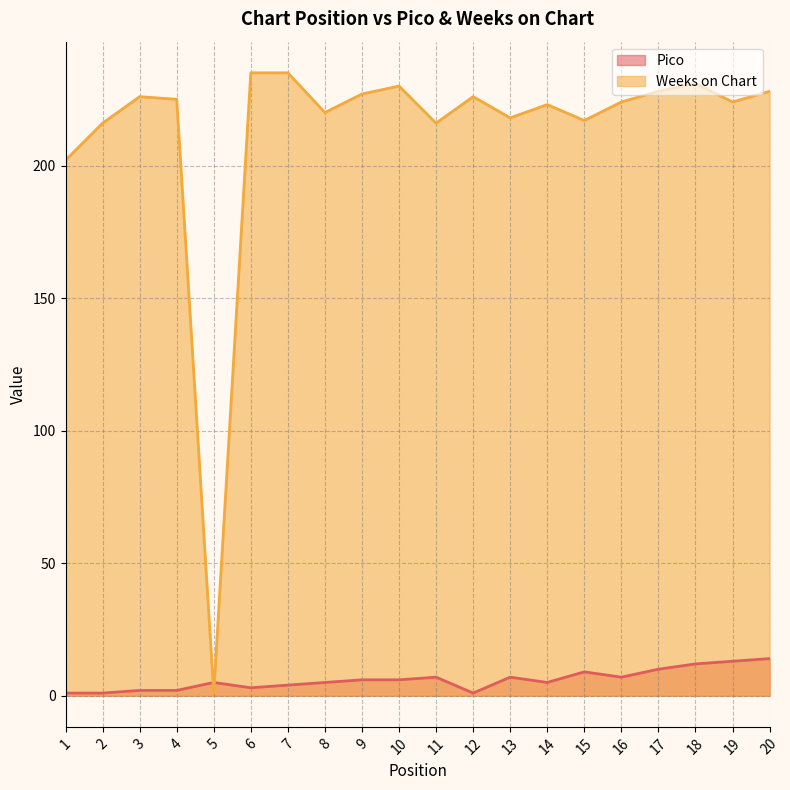

At which category does Pico reach its first local peak?

5